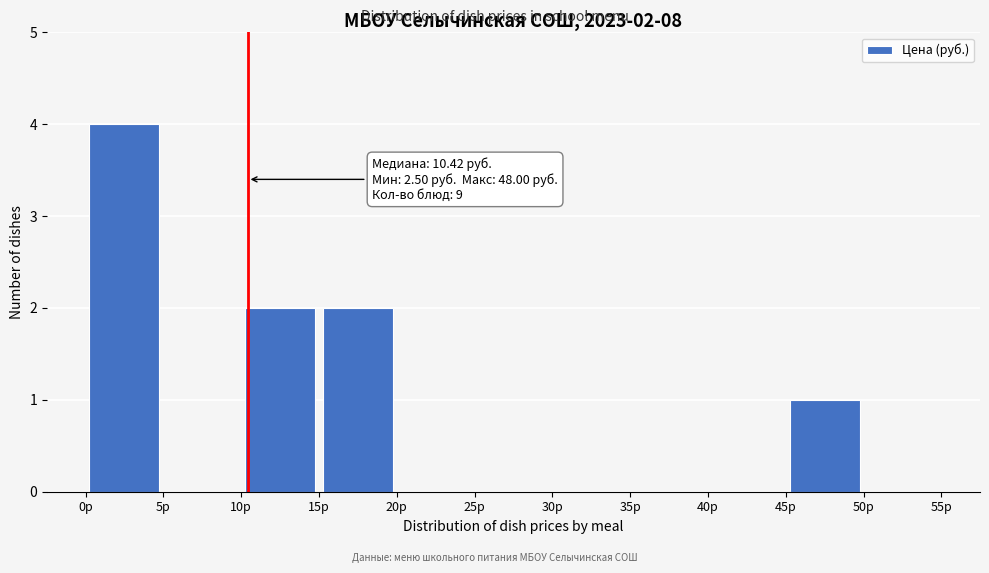

Which range on the x-axis has the tallest bar?

0 to 5